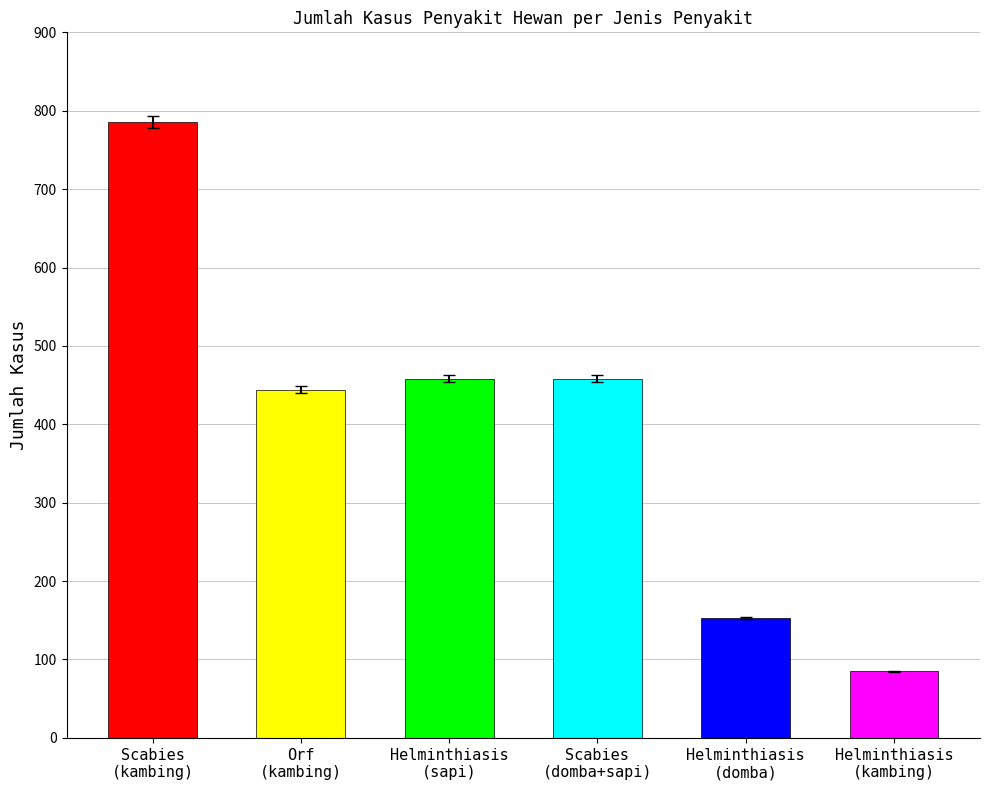

List the labels in order of value, largest first.

Scabies (kambing), Helminthiasis (sapi), Scabies (domba+sapi), Orf (kambing), Helminthiasis (domba), Helminthiasis (kambing)